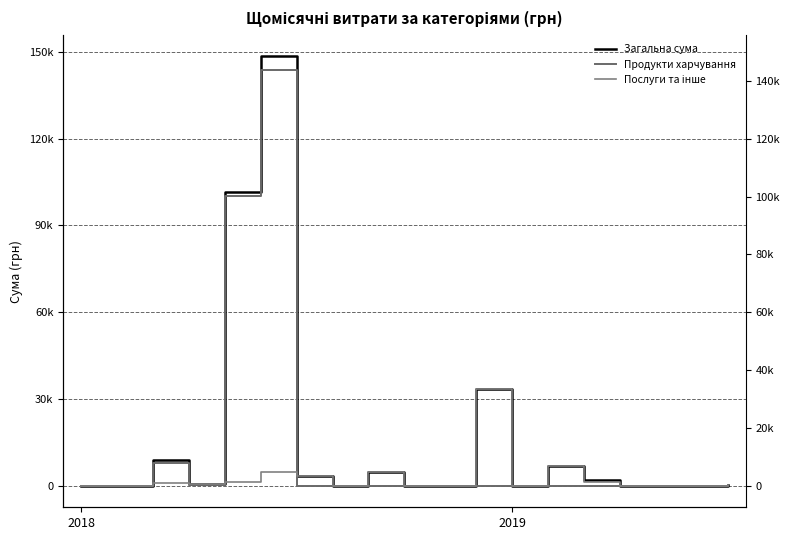

How many lines are shown in the chart?

3